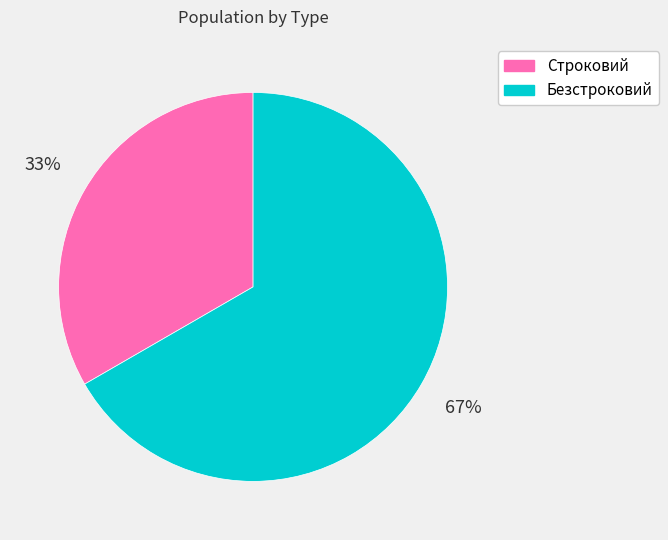

Does Строковий represent more than half of the total?

No